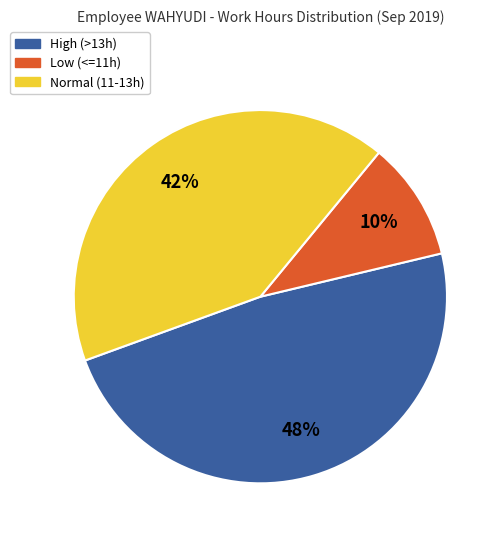

Is there any slice that represents more than half of the pie?

No